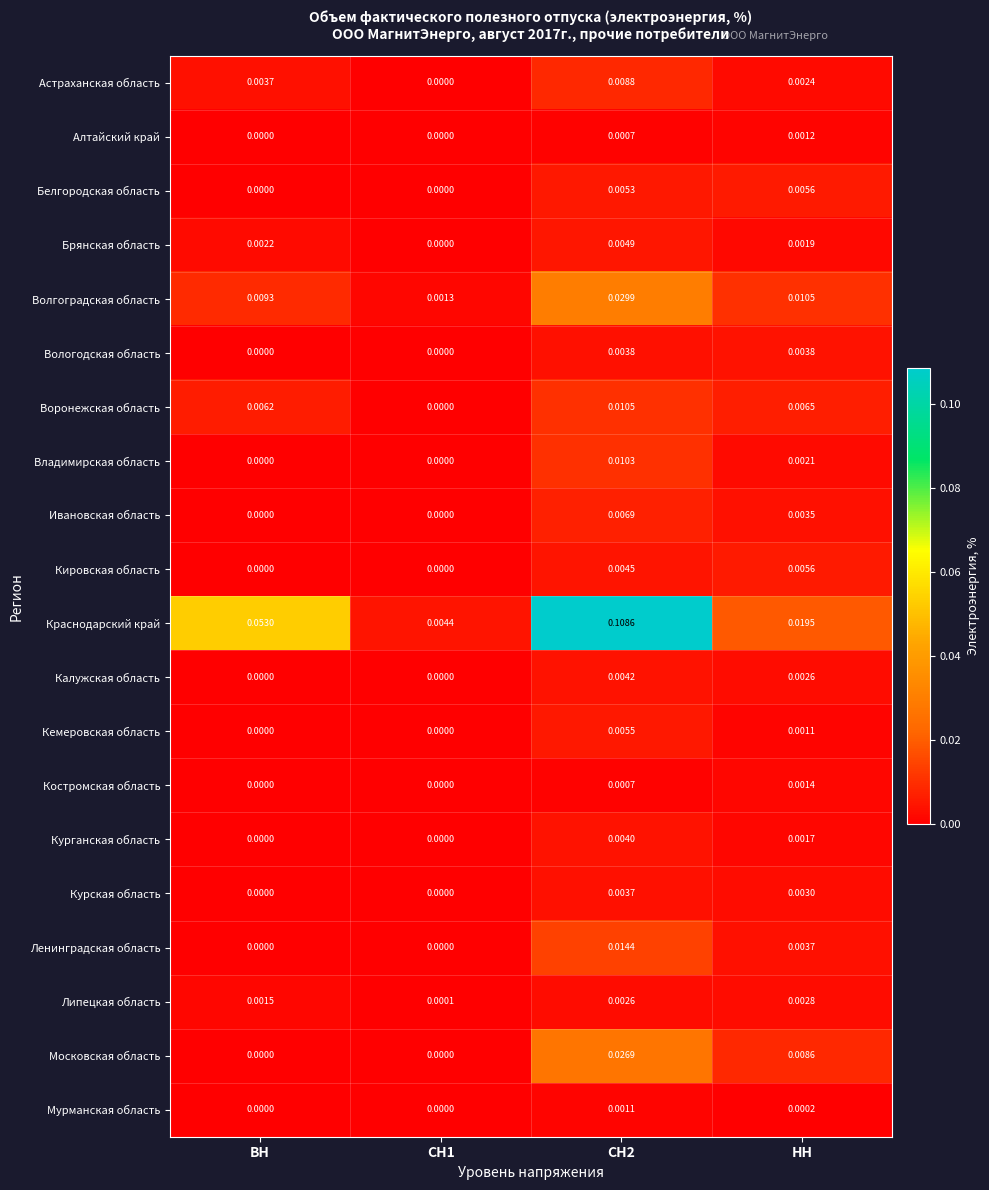

Which series has the largest total across all categories?

Краснодарский край